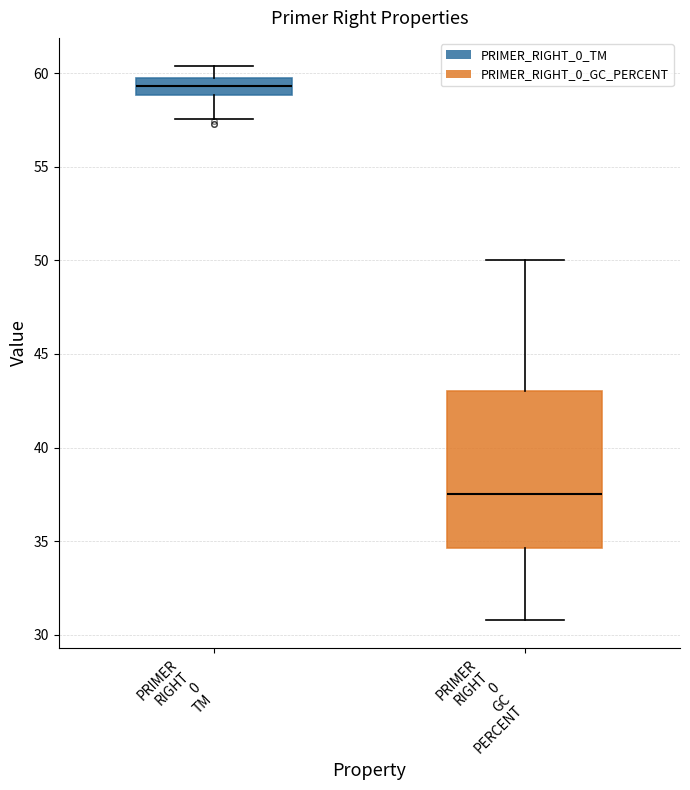

Which box has the highest median line?

PRIMER RIGHT 0 TM